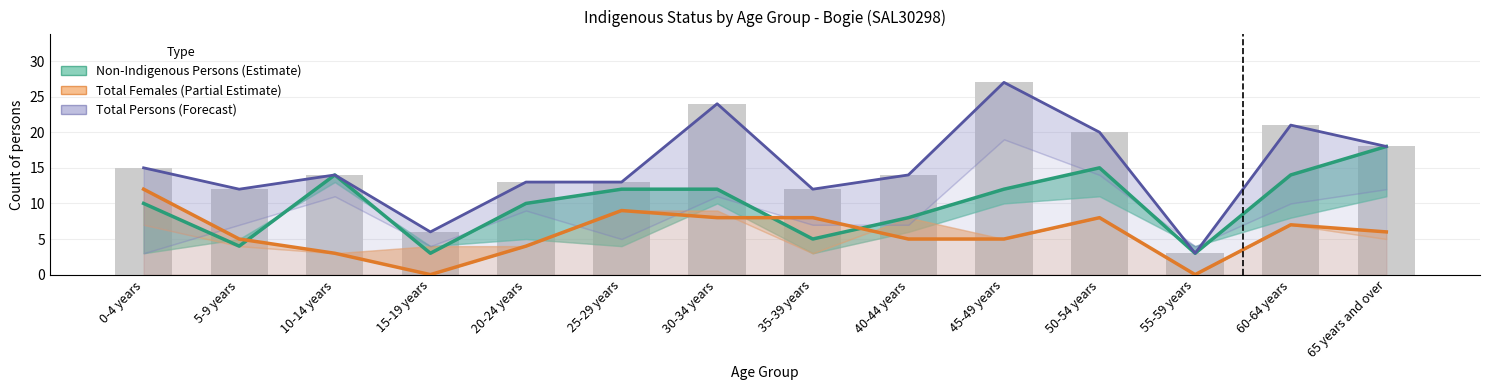

Are the bars horizontal?

No